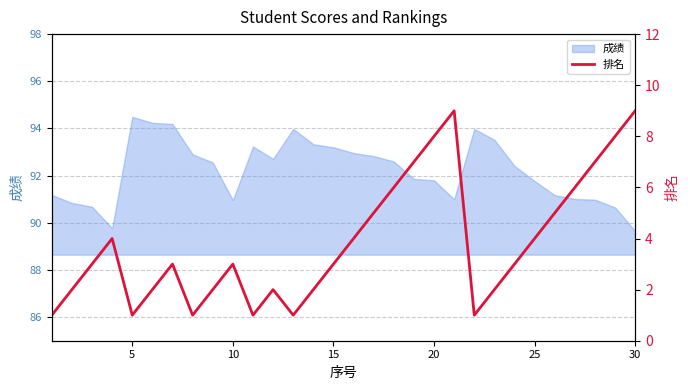

True or false: 成绩 has a value of 62.0 at 5.

False